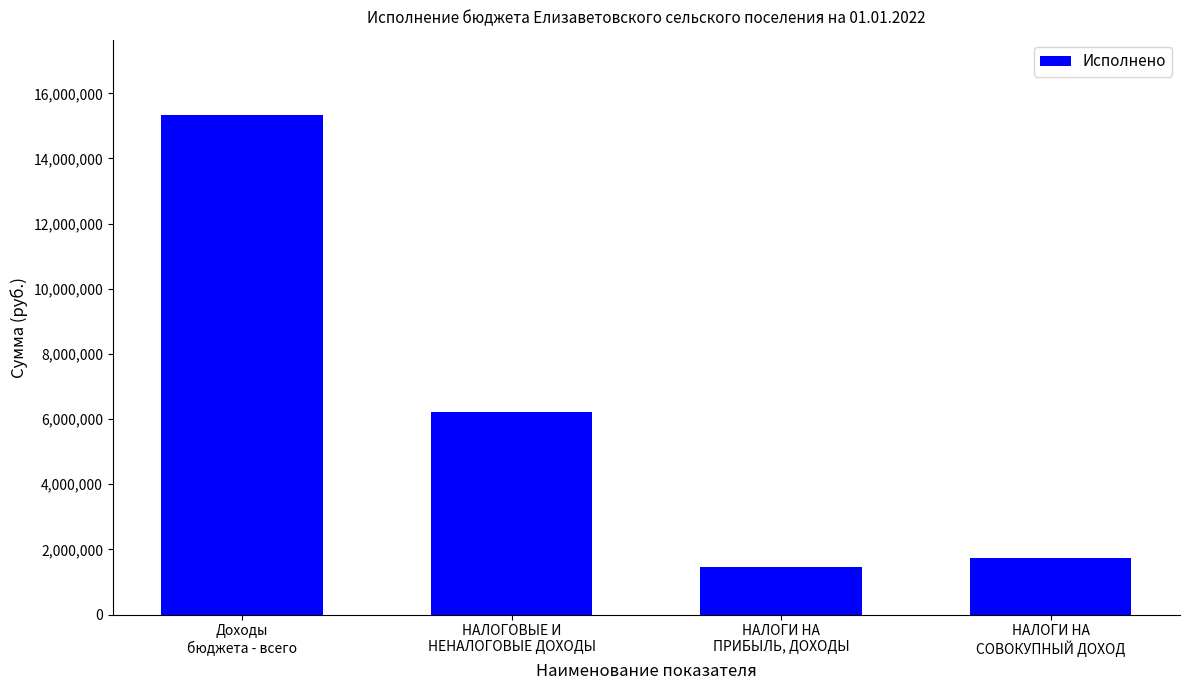

List the labels in order of value, smallest first.

НАЛОГИ НА
ПРИБЫЛЬ, ДОХОДЫ, НАЛОГИ НА
СОВОКУПНЫЙ ДОХОД, НАЛОГОВЫЕ И
НЕНАЛОГОВЫЕ ДОХОДЫ, Доходы
бюджета - всего